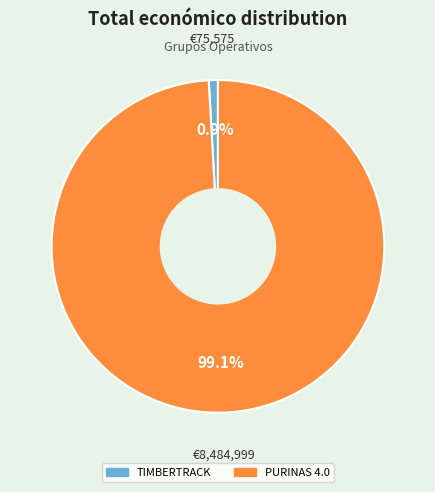

What is the total percentage of TIMBERTRACK and PURINAS 4.0?

100.0%